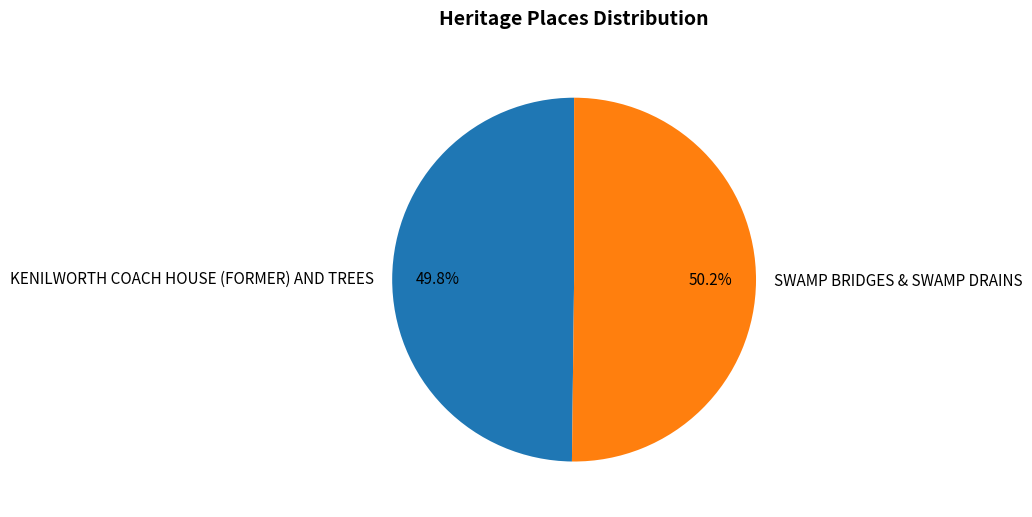

Is it true that SWAMP BRIDGES & SWAMP DRAINS is 50% of the pie?

True